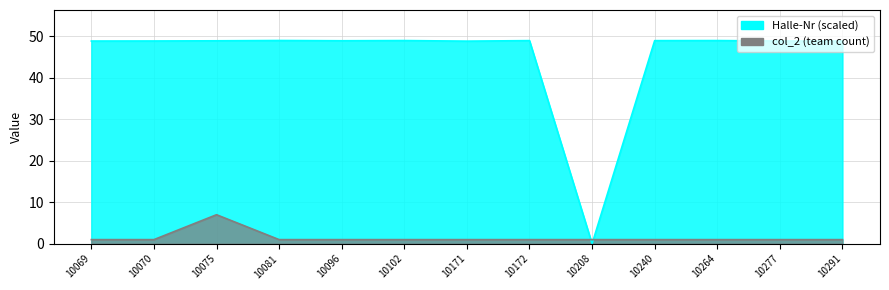

True or false: col_2 and Halle-Nr cross at least once.

True